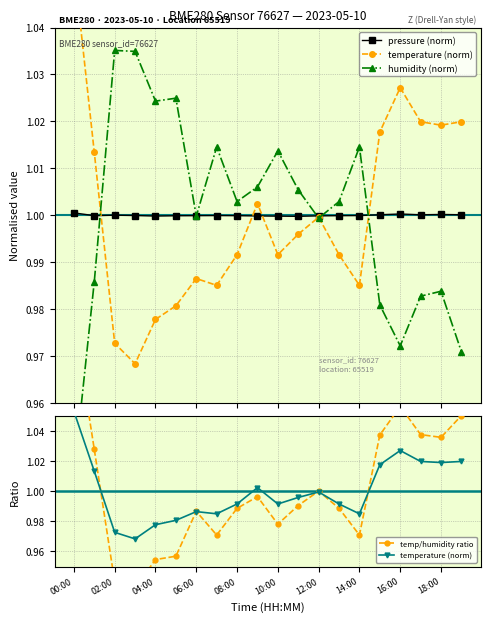

What is the lowest value of the pressure (norm) series?

1.0